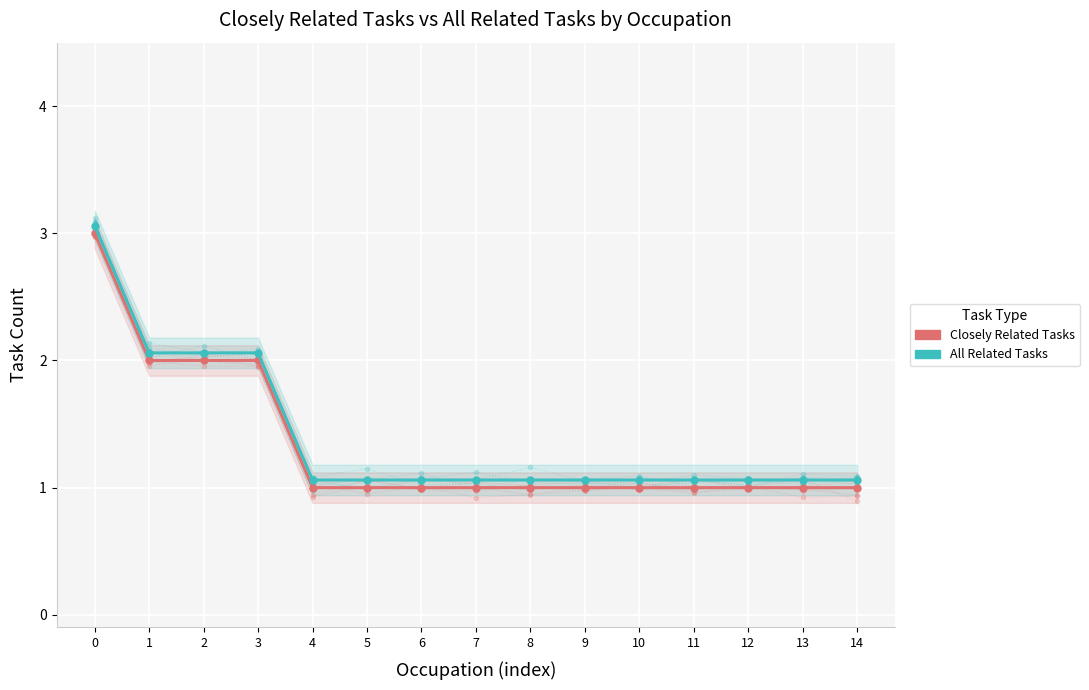

The value of Closely Related Tasks at 6 is 0.3. True or false?

False